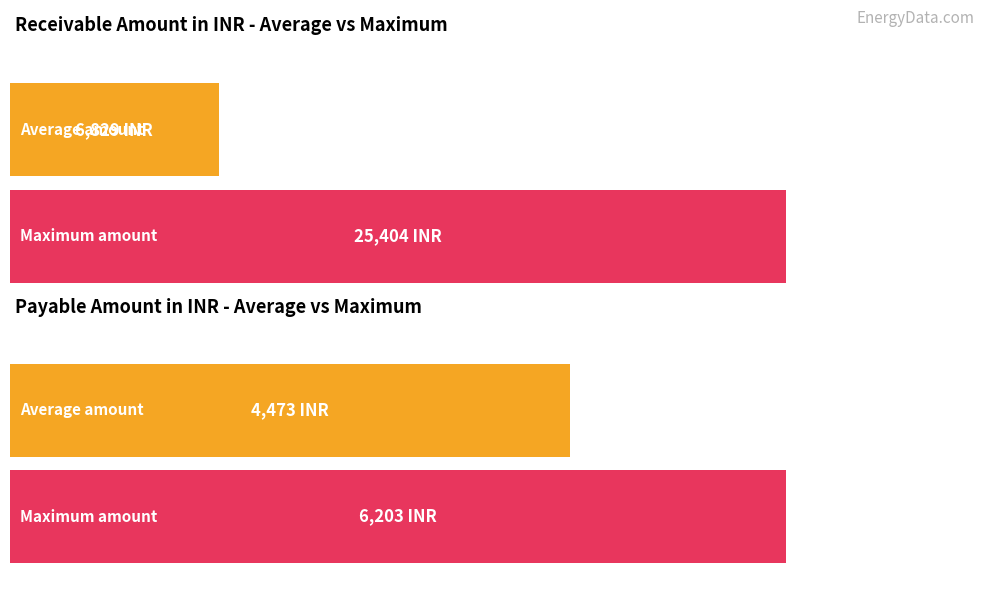

Which series has the largest range (max minus min)?

Receivable Amount in INR